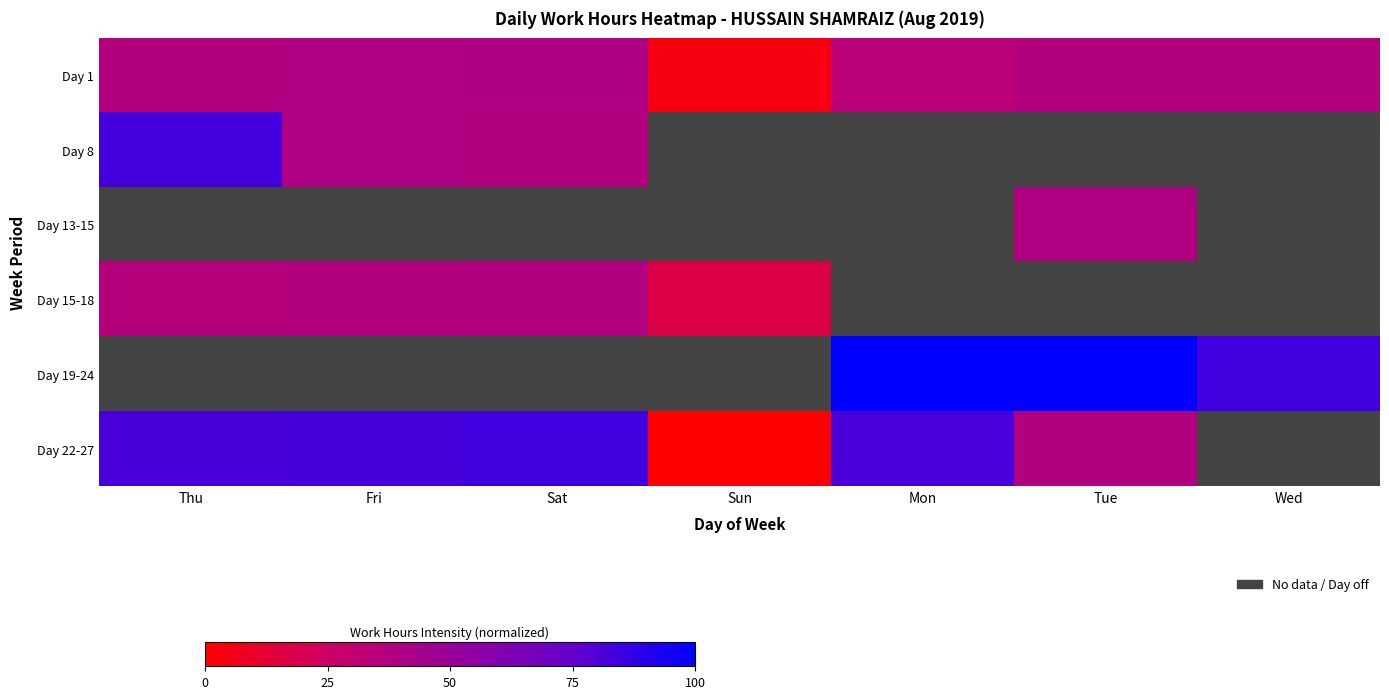

Count the number of data series in this chart.

6